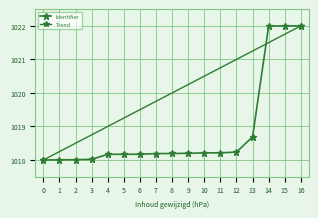

Count the number of categories in the chart.

17